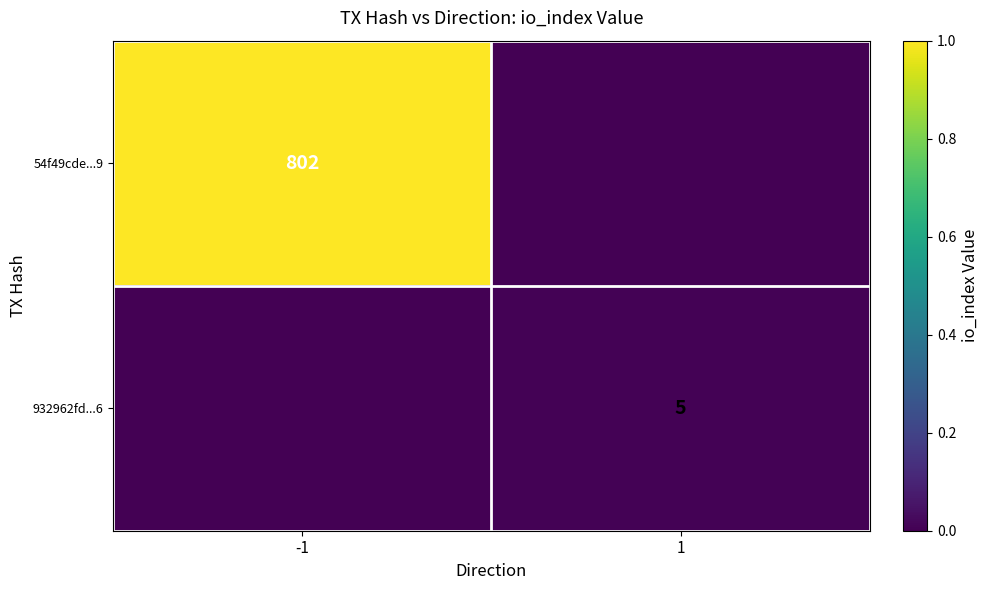

The value of 932962fd...6 at 1 is 5. True or false?

True